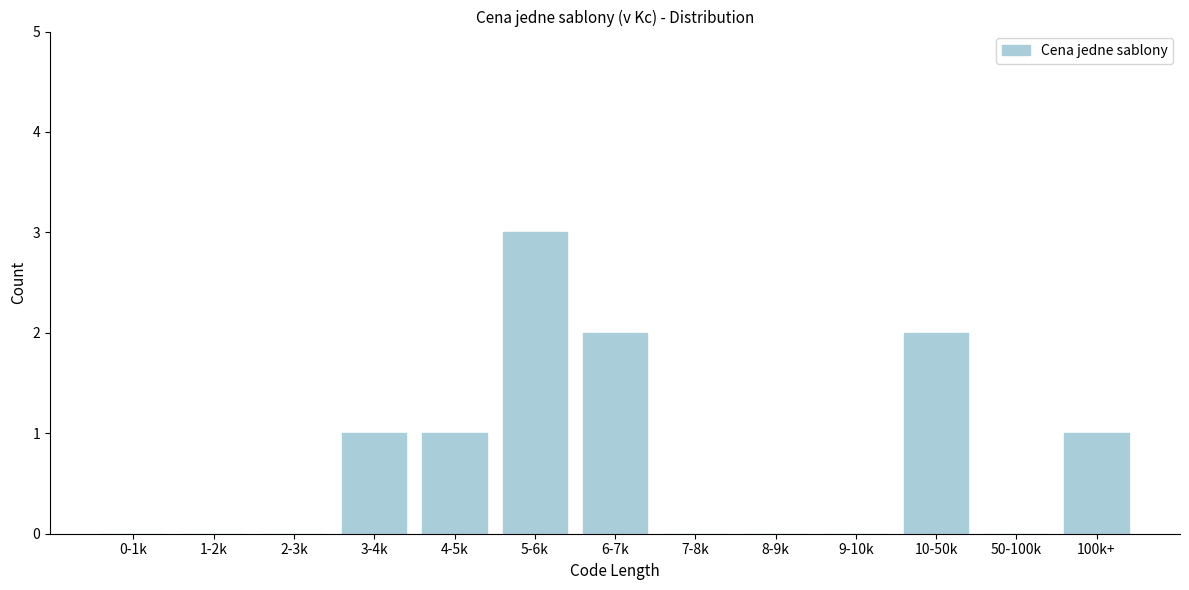

Reading right to left, transcribe all the data shown in this chart.

100k+=1	50-100k=0	10-50k=2	9-10k=0	8-9k=0	7-8k=0	6-7k=2	5-6k=3	4-5k=1	3-4k=1	2-3k=0	1-2k=0	0-1k=0